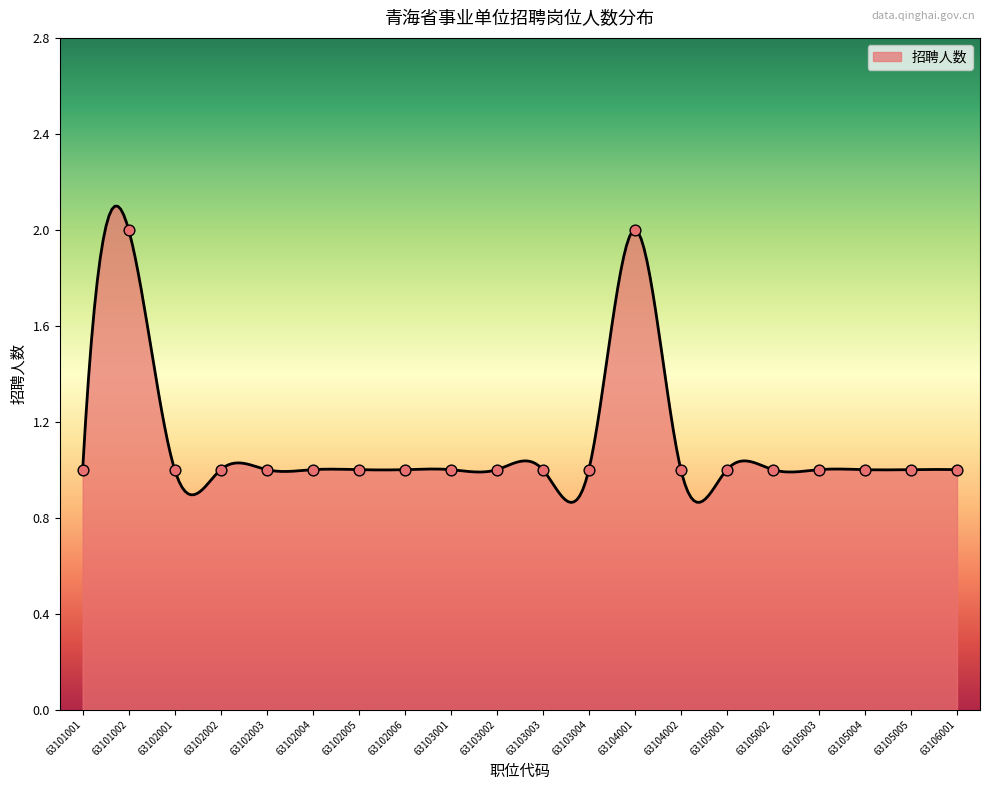

What is the change in value from 63104001 to 63105004?

-1